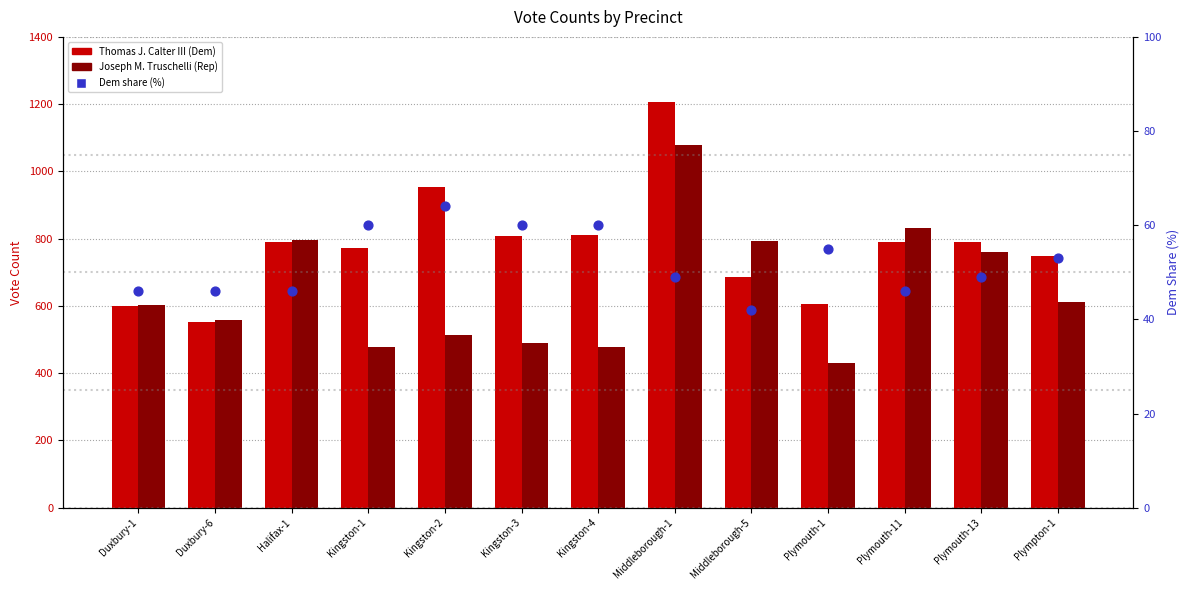

Is the value of Pct rank (Dem share %) at Kingston-2 greater than the value of Thomas J. Calter III (Dem) at Kingston-4?

No